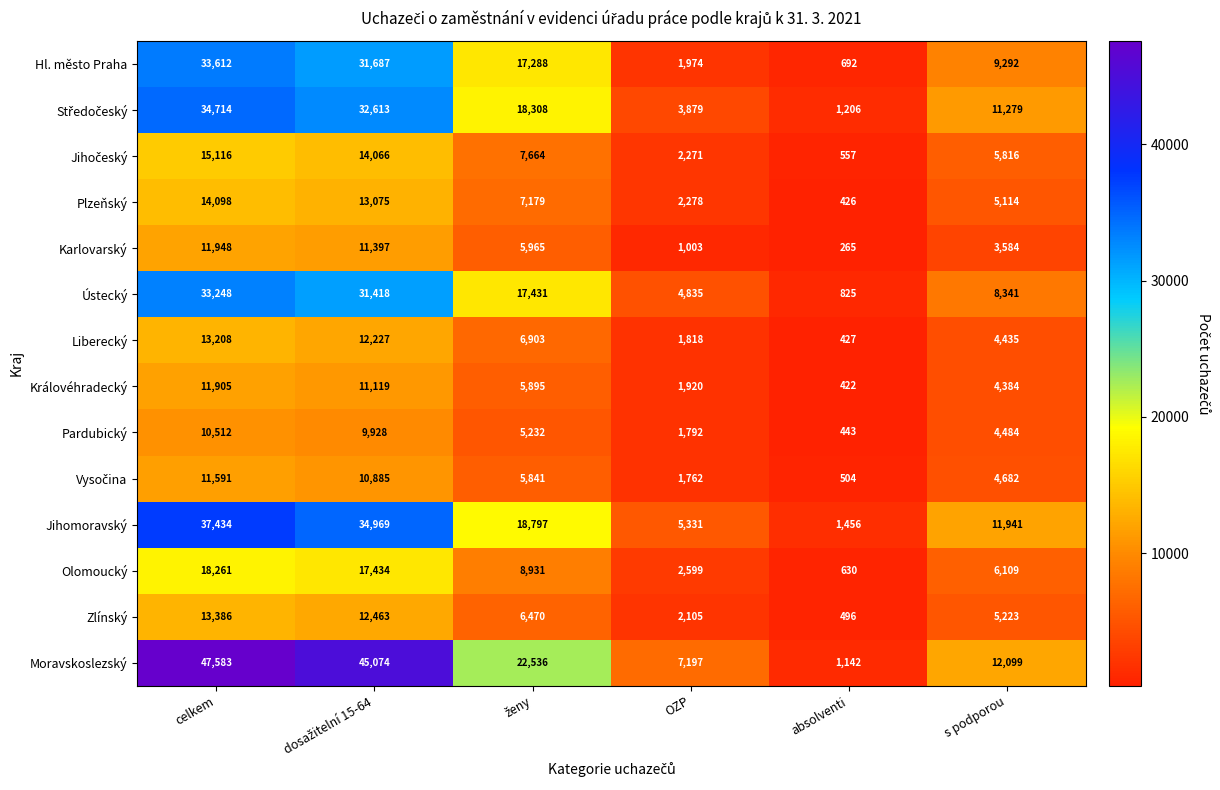

What is the difference between the highest and lowest values at absolventi?

1191